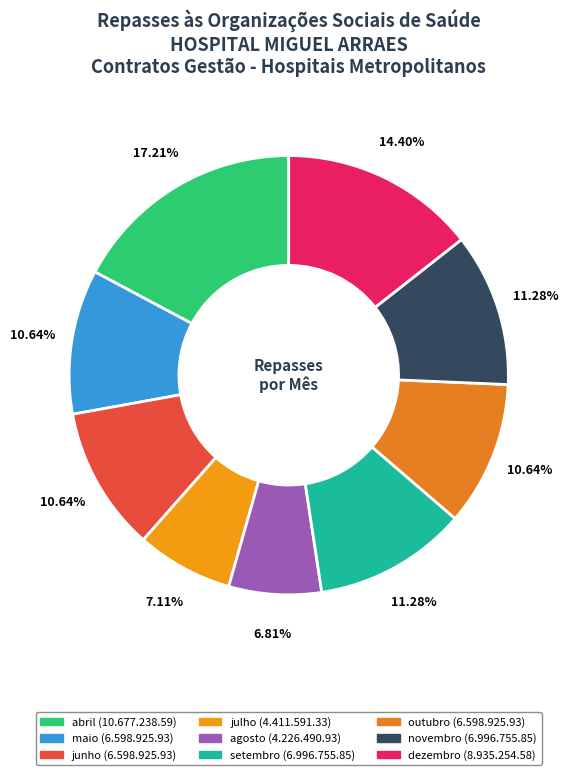

What is the change in value from maio to julho?

-2187334.6